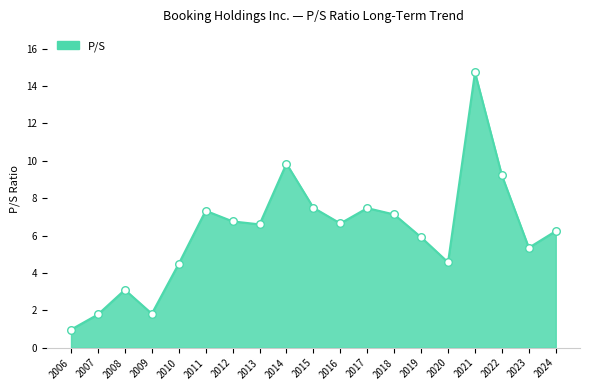

Approximately how many times larger is the value at 2019 compared to 2022?

0.6